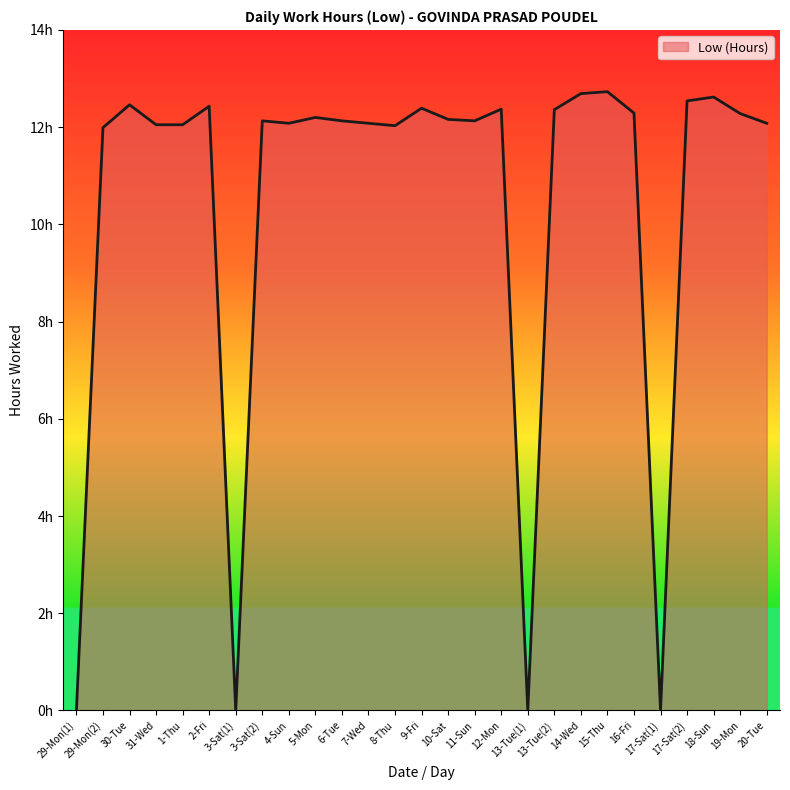

True or false: the data shows 8.3 at 11-Sun.

False